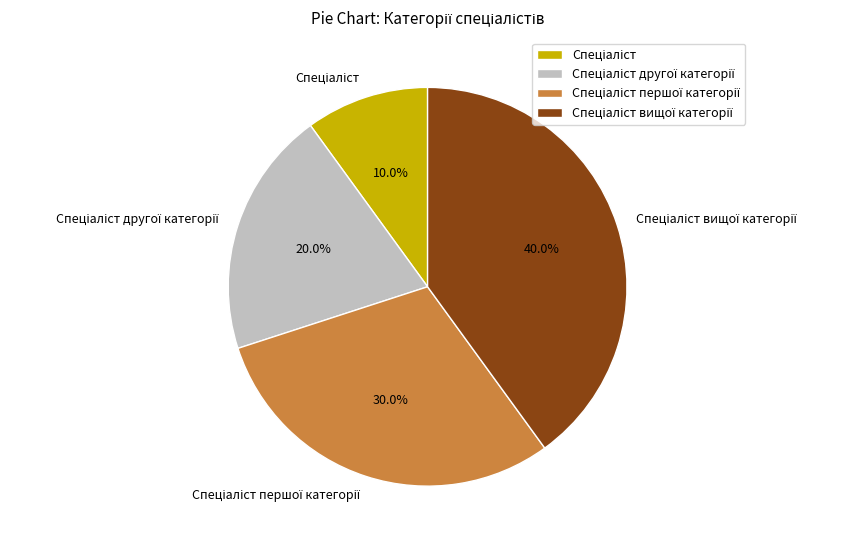

Is there any slice that represents more than half of the pie?

No